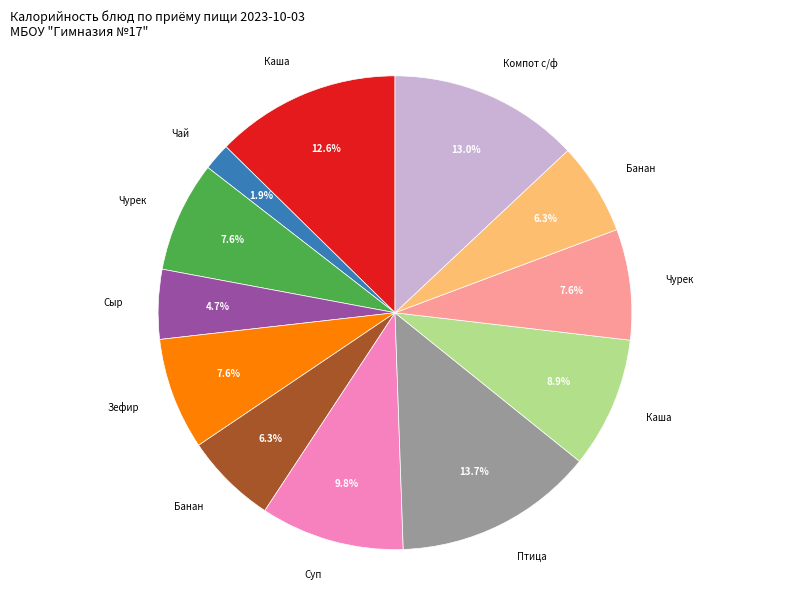

Is there a majority slice in this chart?

No